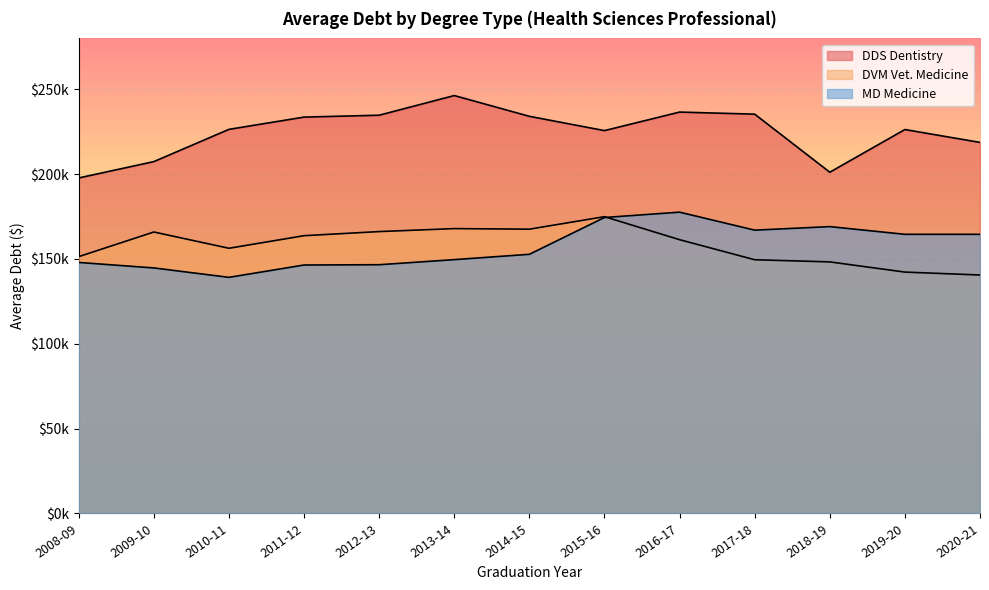

What position from the left is 2016-17?

9